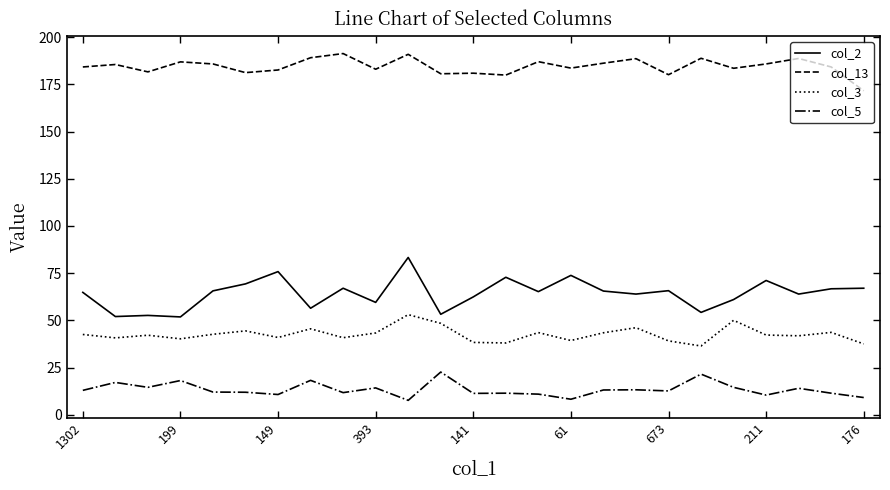

True or false: col_13 and col_3 cross at least once.

False